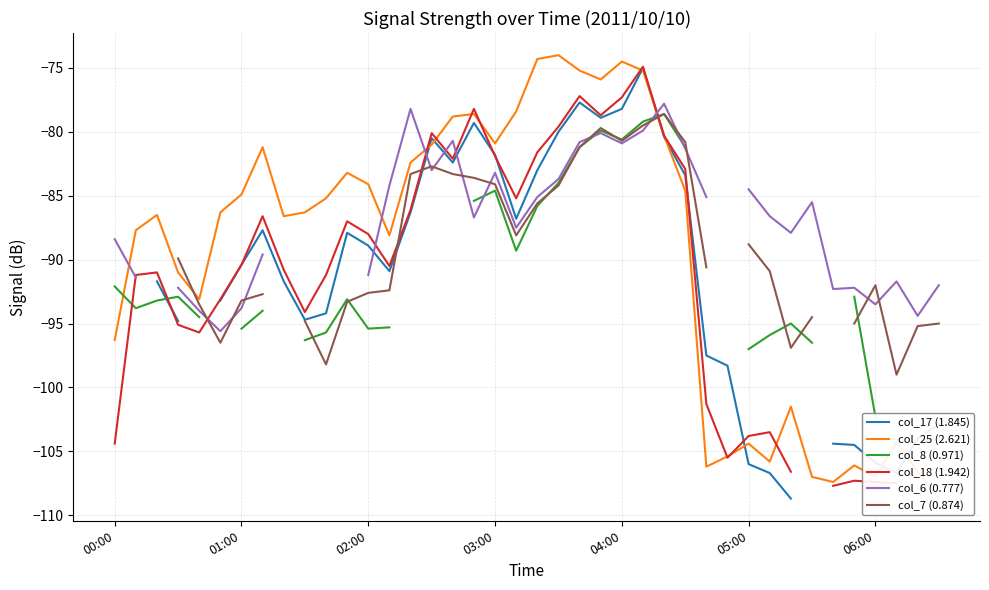

At which label is col_6 (0.777) closest to -86?

33